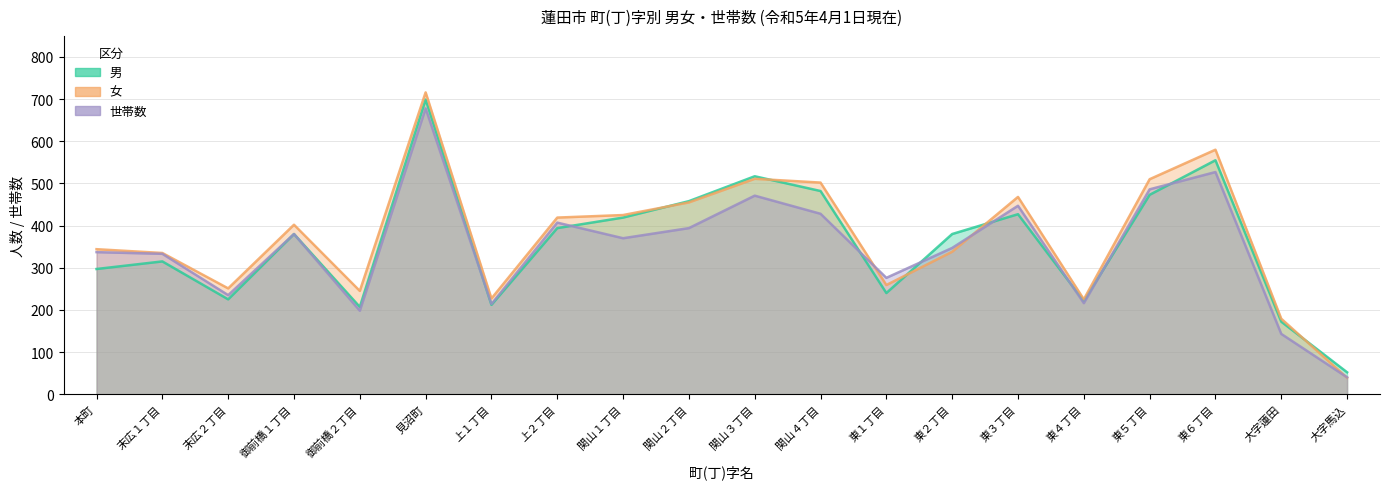

What is the difference between the second highest and minimum values in the 男 series?

503